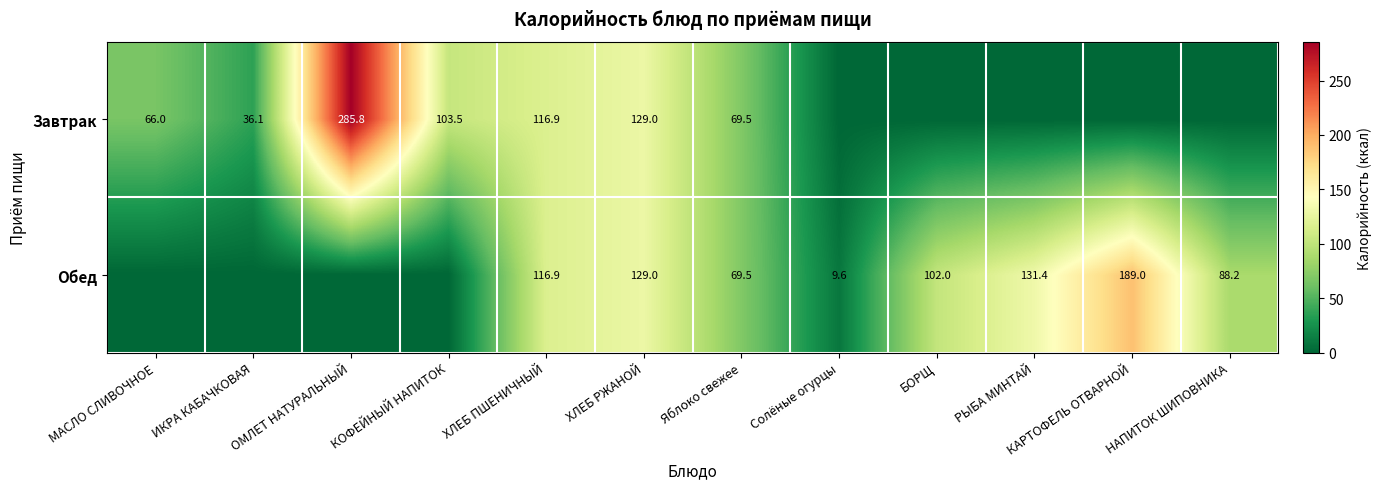

Count the number of data series in this chart.

2